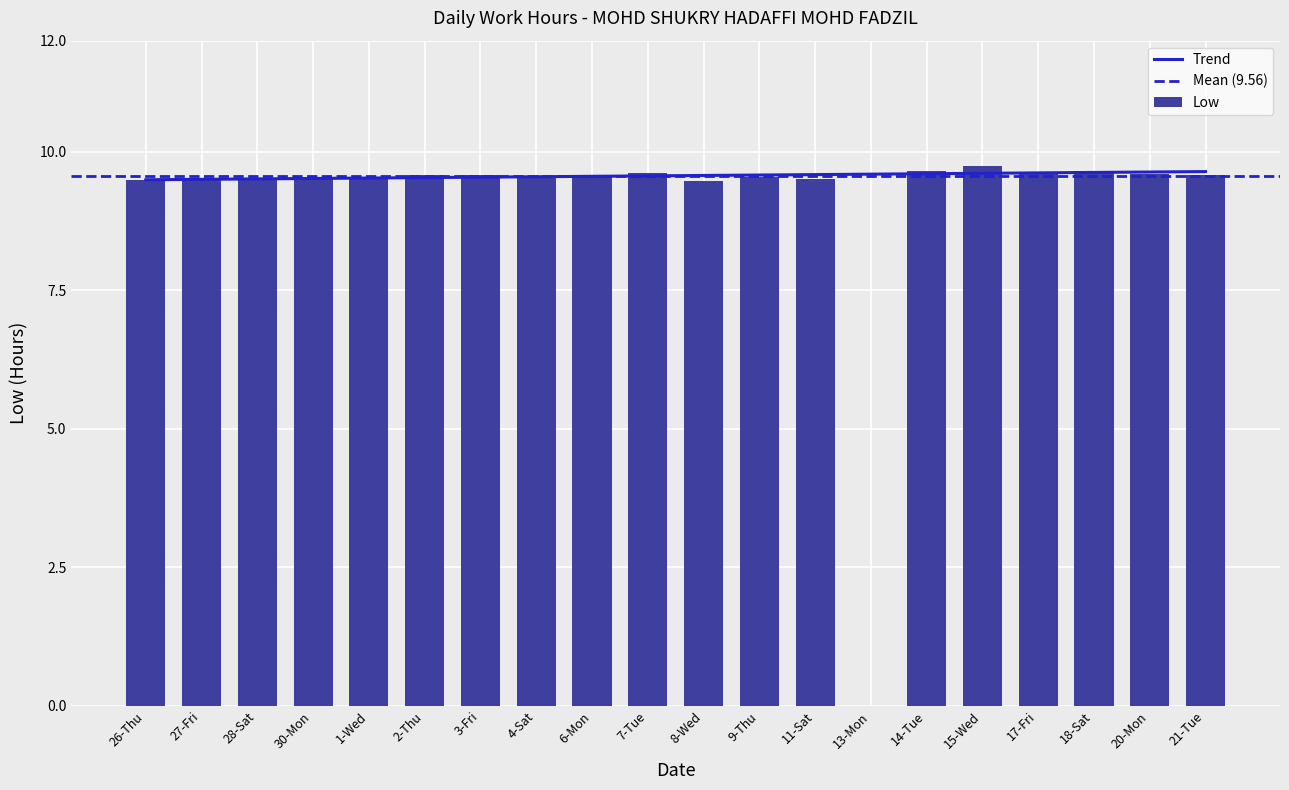

What position from the right is 28-Sat?

18